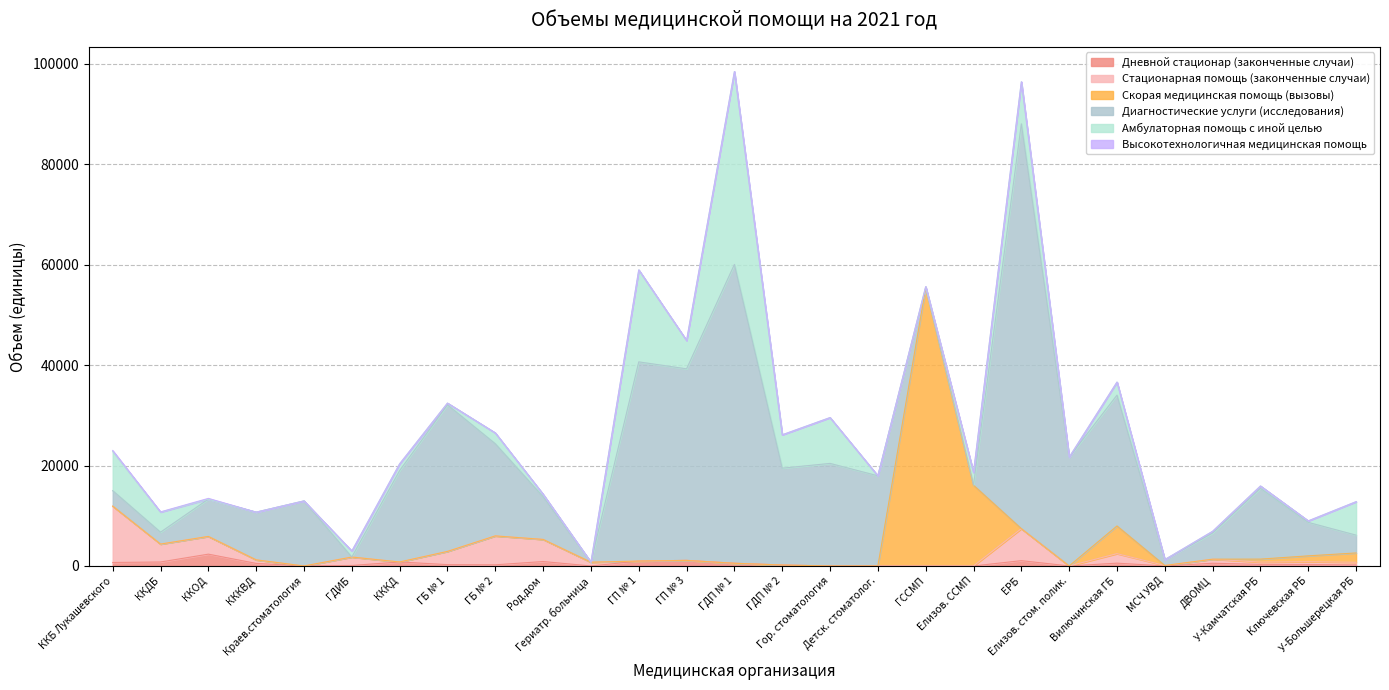

How many data points in Высокотехнологичная медицинская помощь are above 0?

4